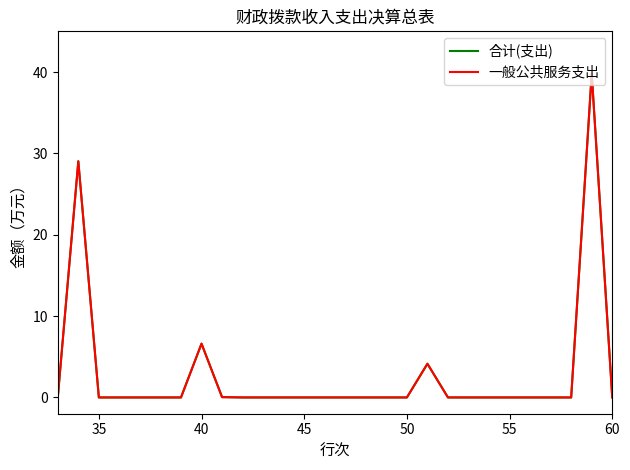

Is this an area chart (filled region under the line)?

No